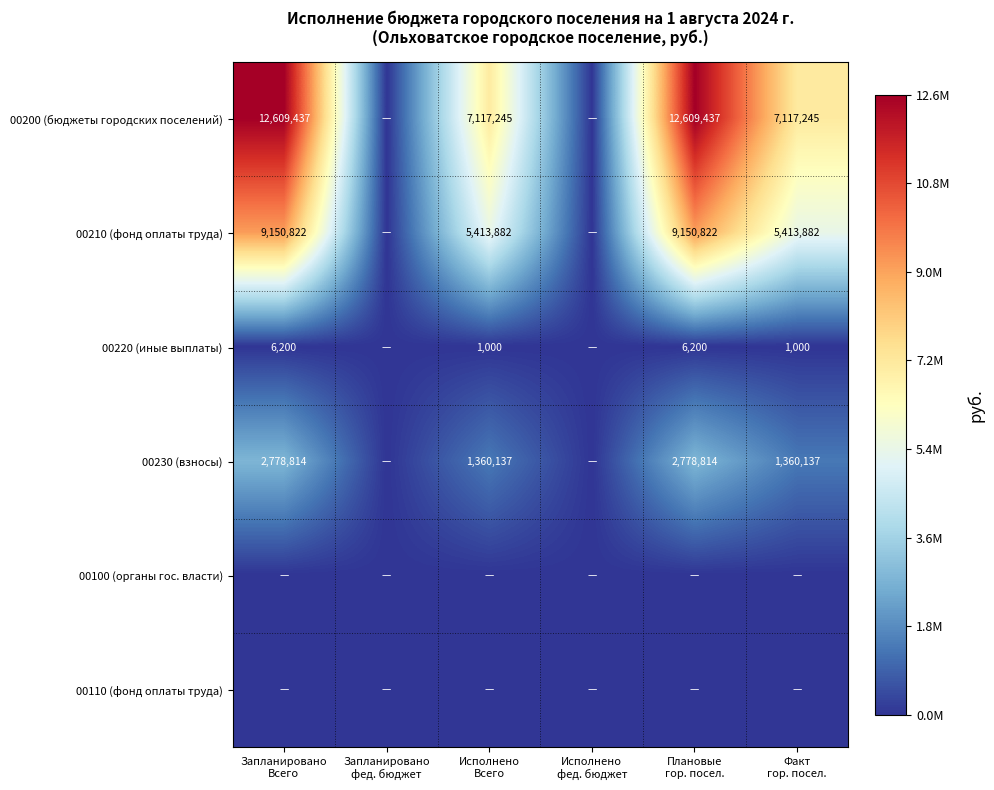

The value of 00110 (фонд оплаты труда) at Исполнено Всего is 0.0. True or false?

True